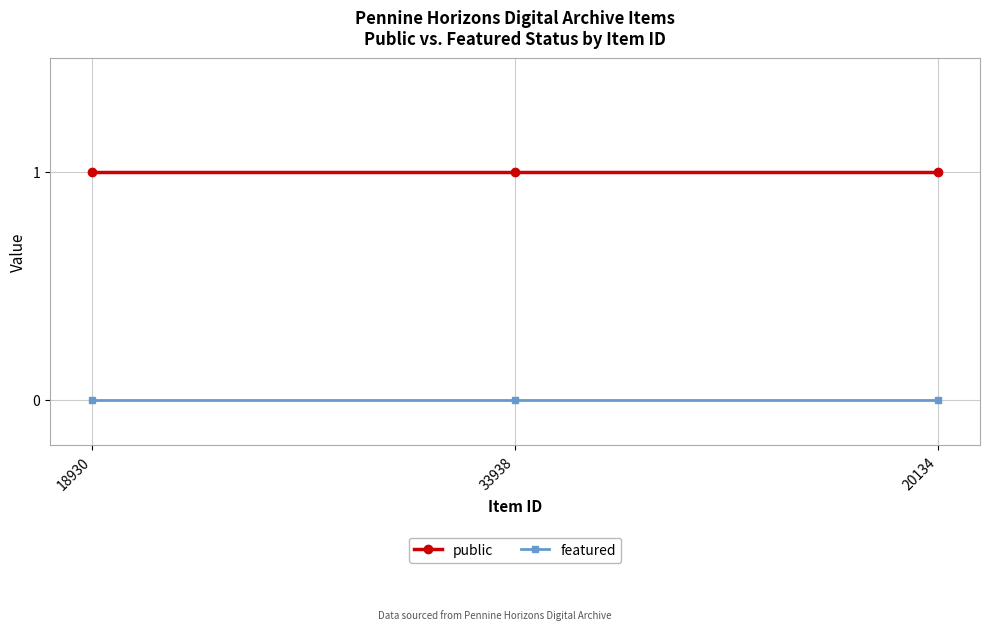

What is the label of the 1st point from the right?

20134